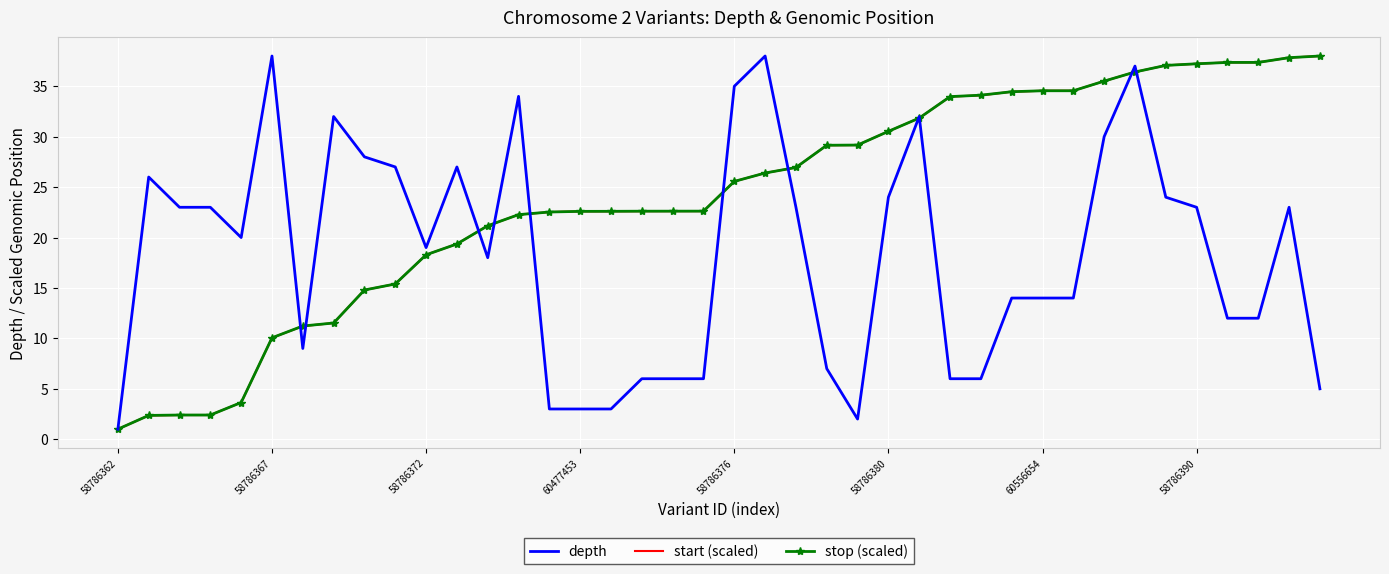

What is the highest value of the stop (scaled) series?

38.0